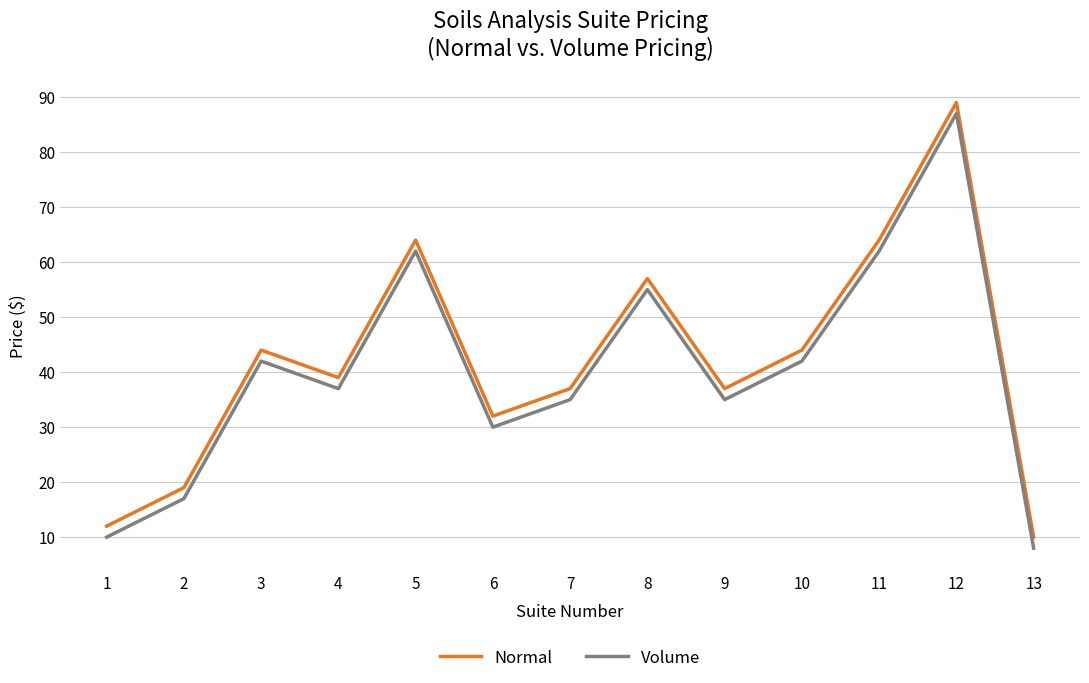

At which label does Volume first exceed 37?

3